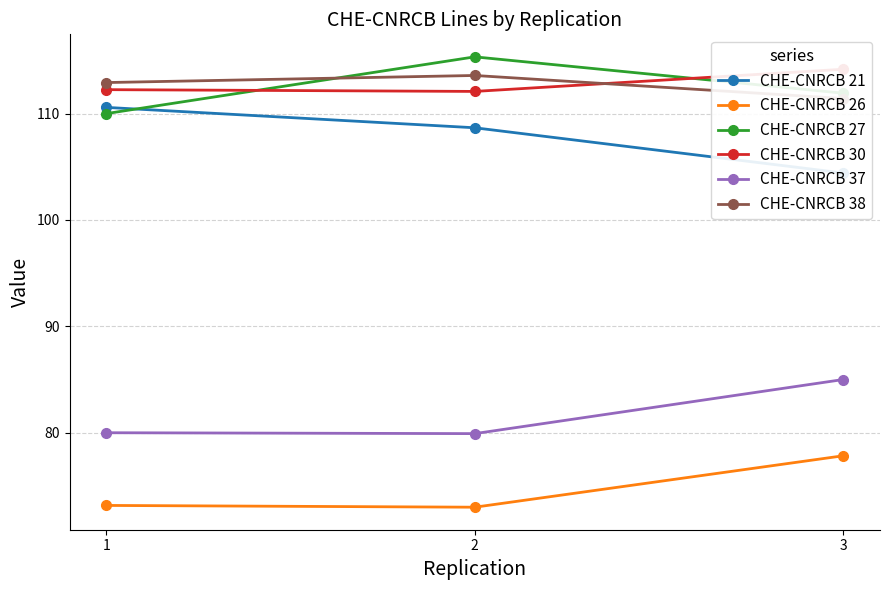

What value does the CHE-CNRCB 37 series have at 1?

80.0